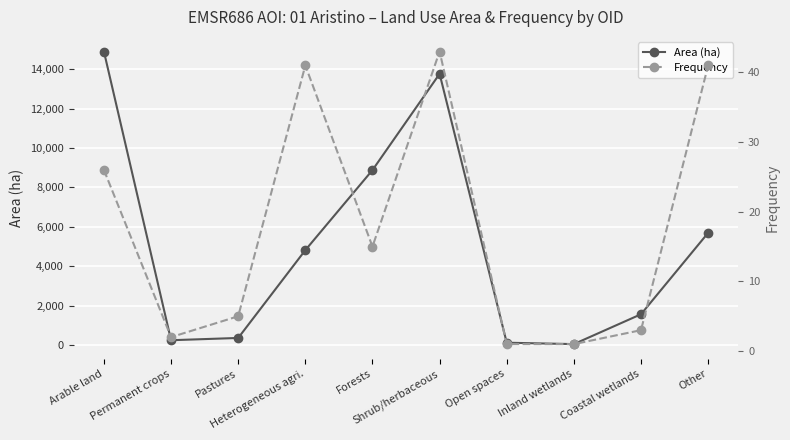

Read the Frequency value at Coastal wetlands.

3.0